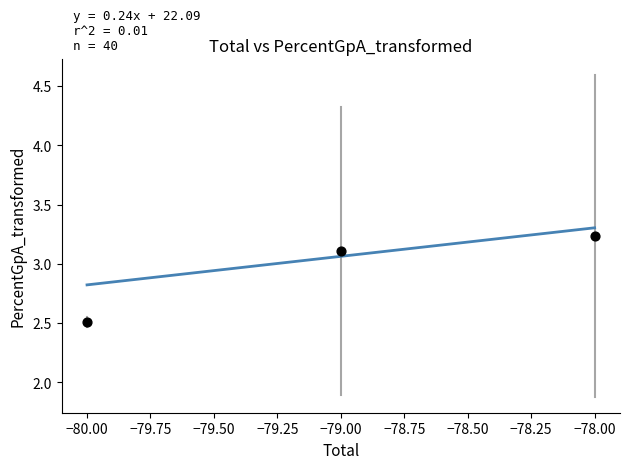

What Y value in the scatter plot is closest to 2?

2.5